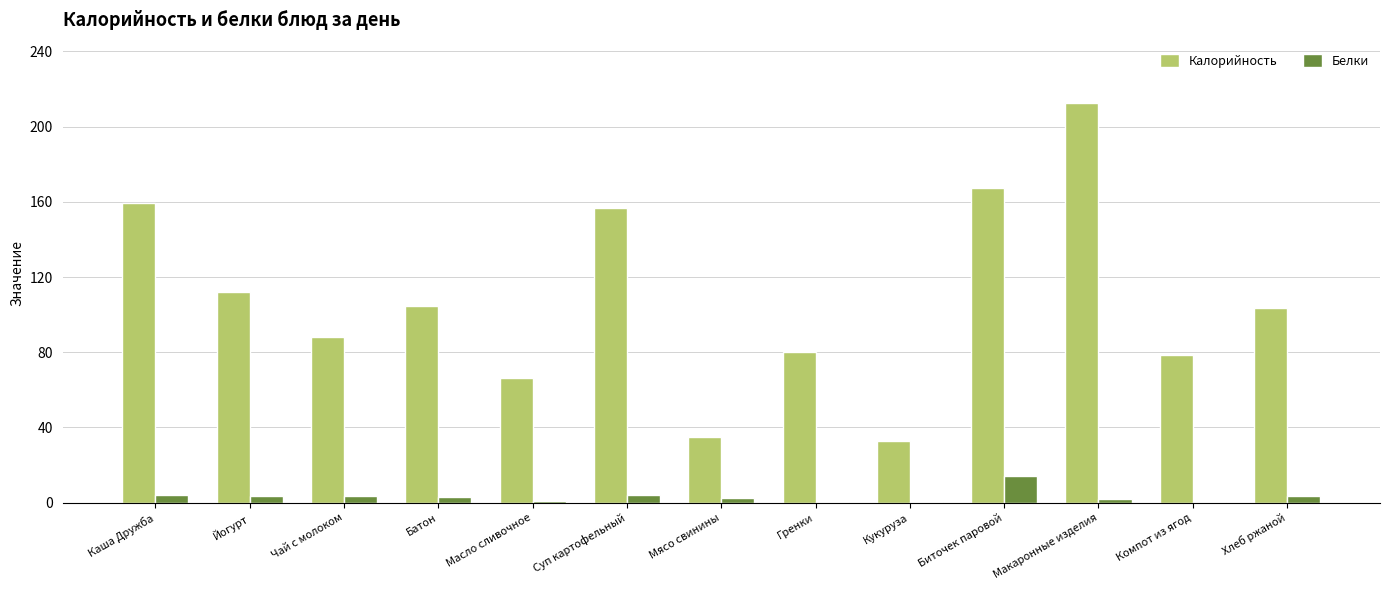

Which series has the widest spread of values?

Калорийность